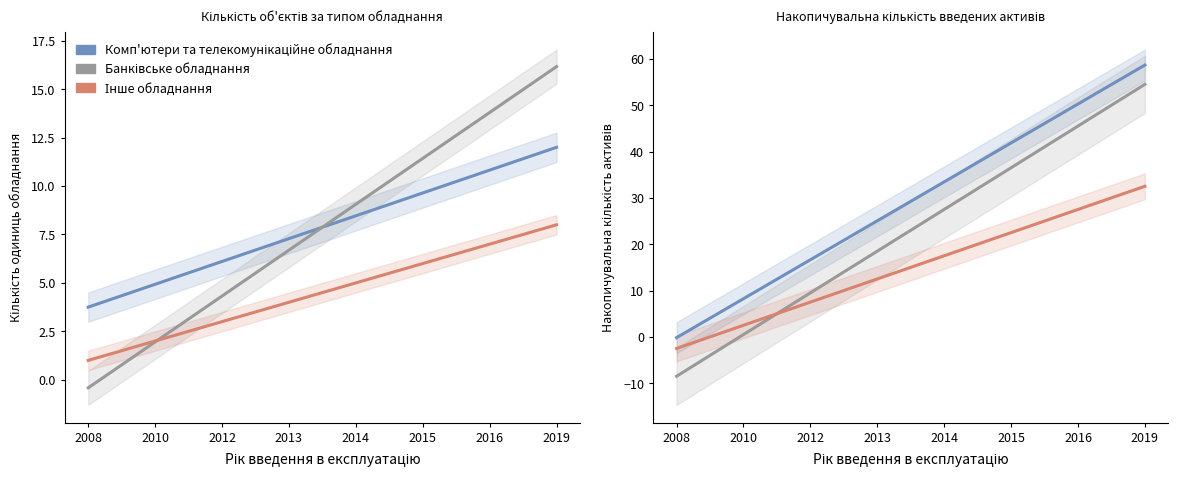

True or false: Комп'ютери та телекомунікаційне обладнання has more than 0 interior local peaks.

False